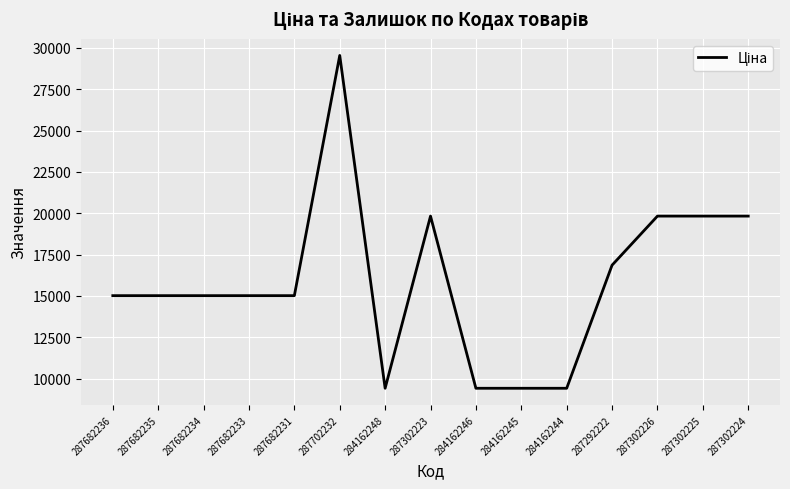

What is the change in value from 287682235 to 287302226?

+4811.9